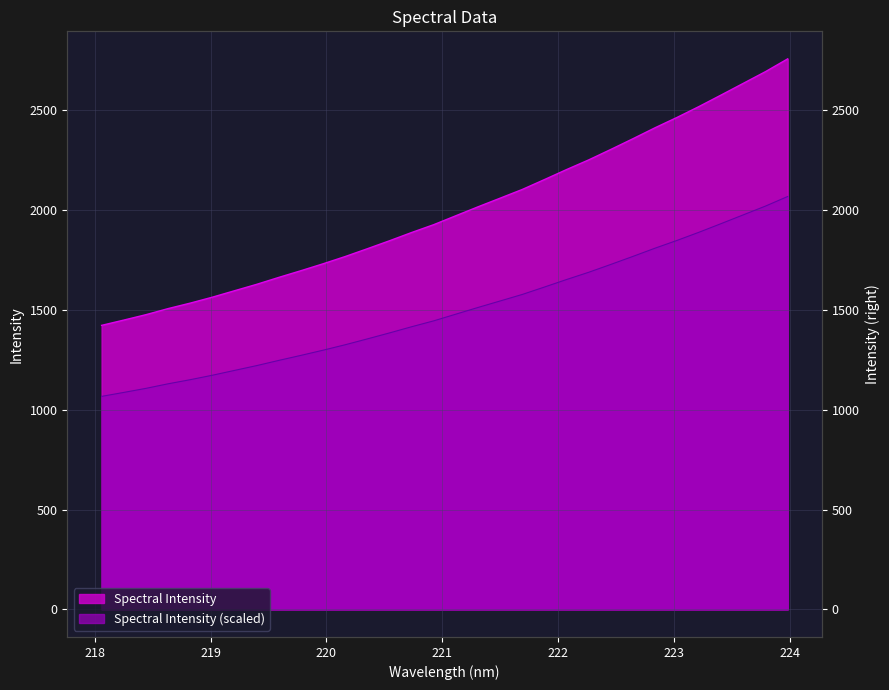

What is the sum of all values?

64008.7